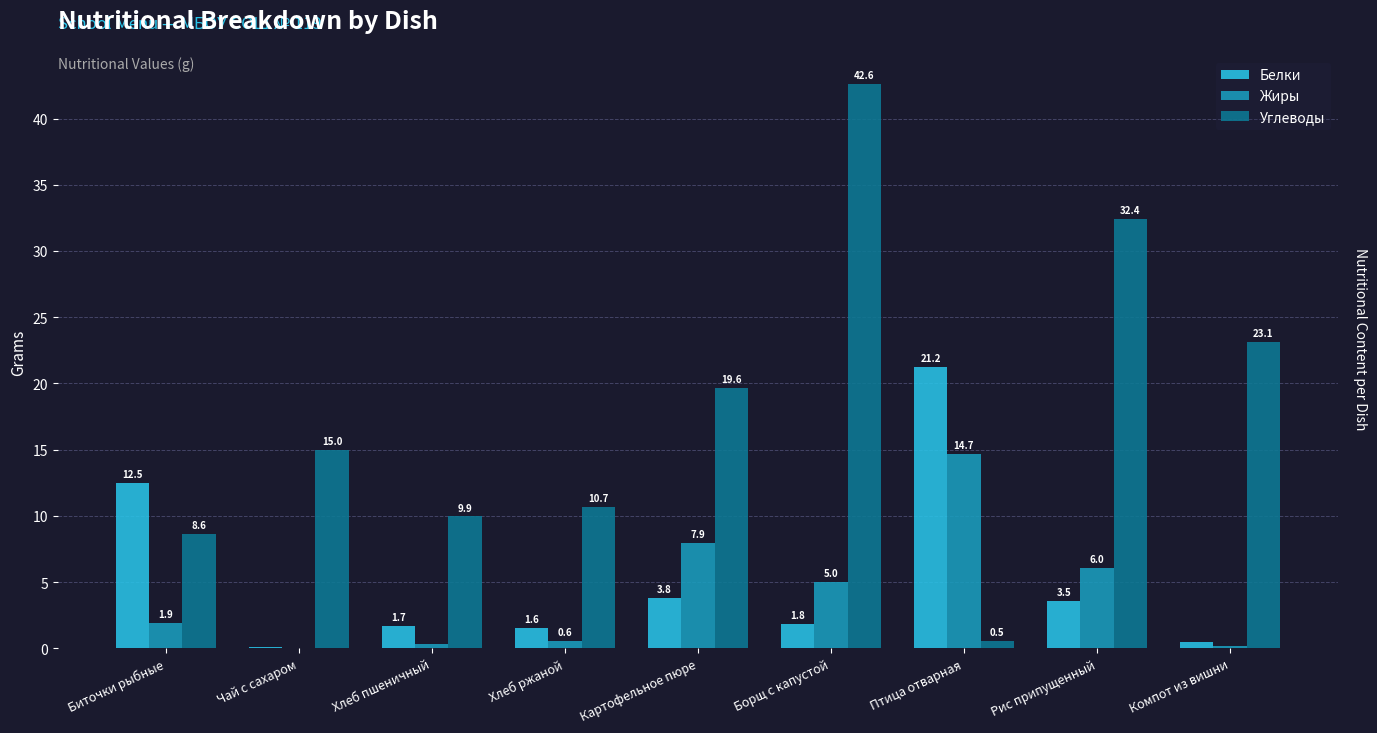

What value does the Белки series have at Рис припущенный?

3.5